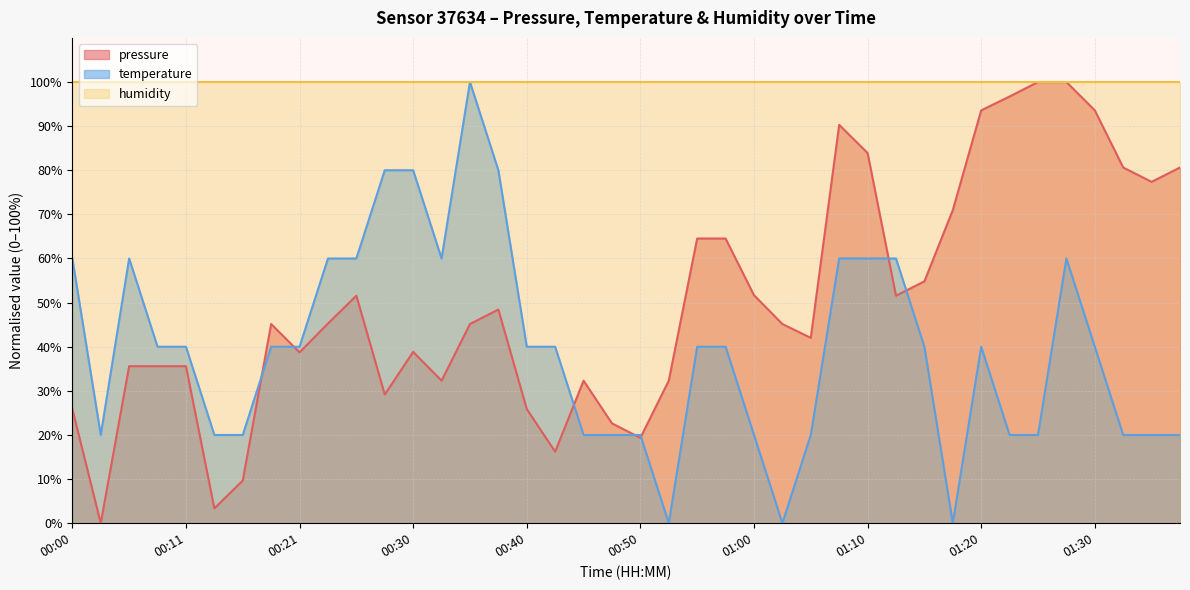

What is the average value of the pressure series?

50.3